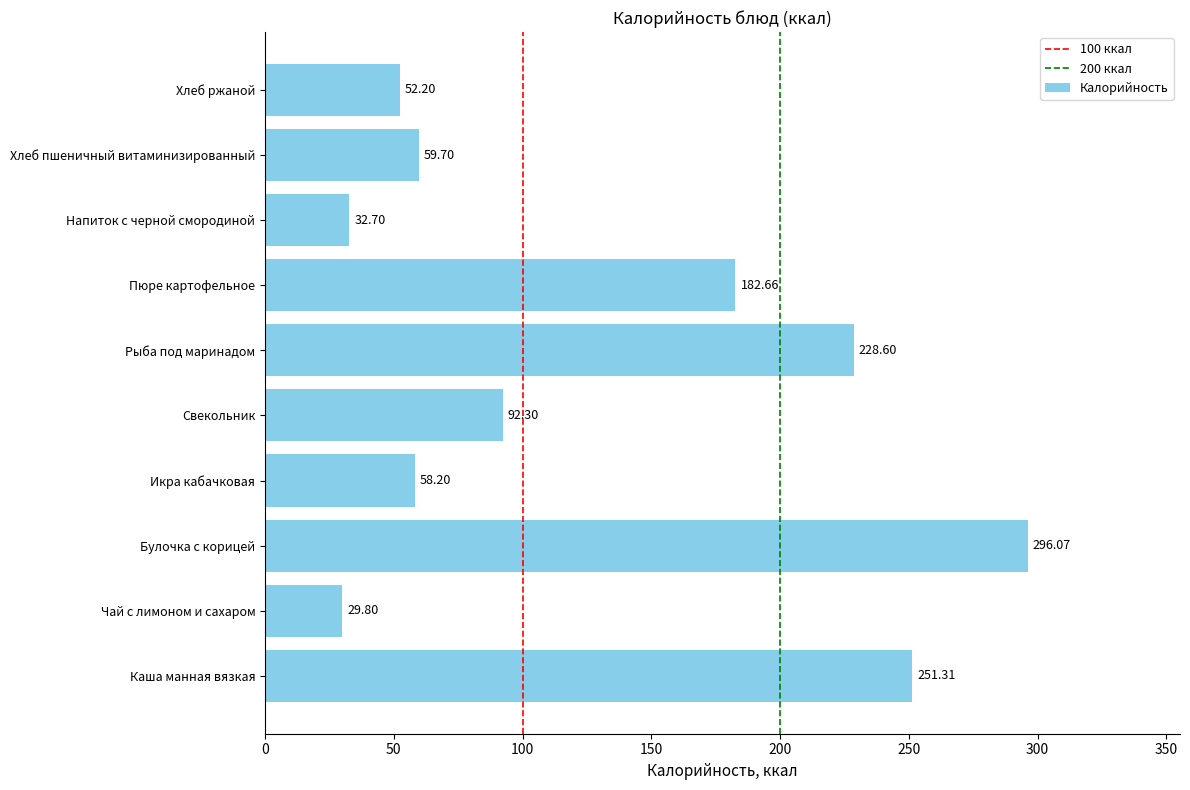

Approximately how many times larger is the value at Каша манная вязкая compared to Свекольник?

2.7